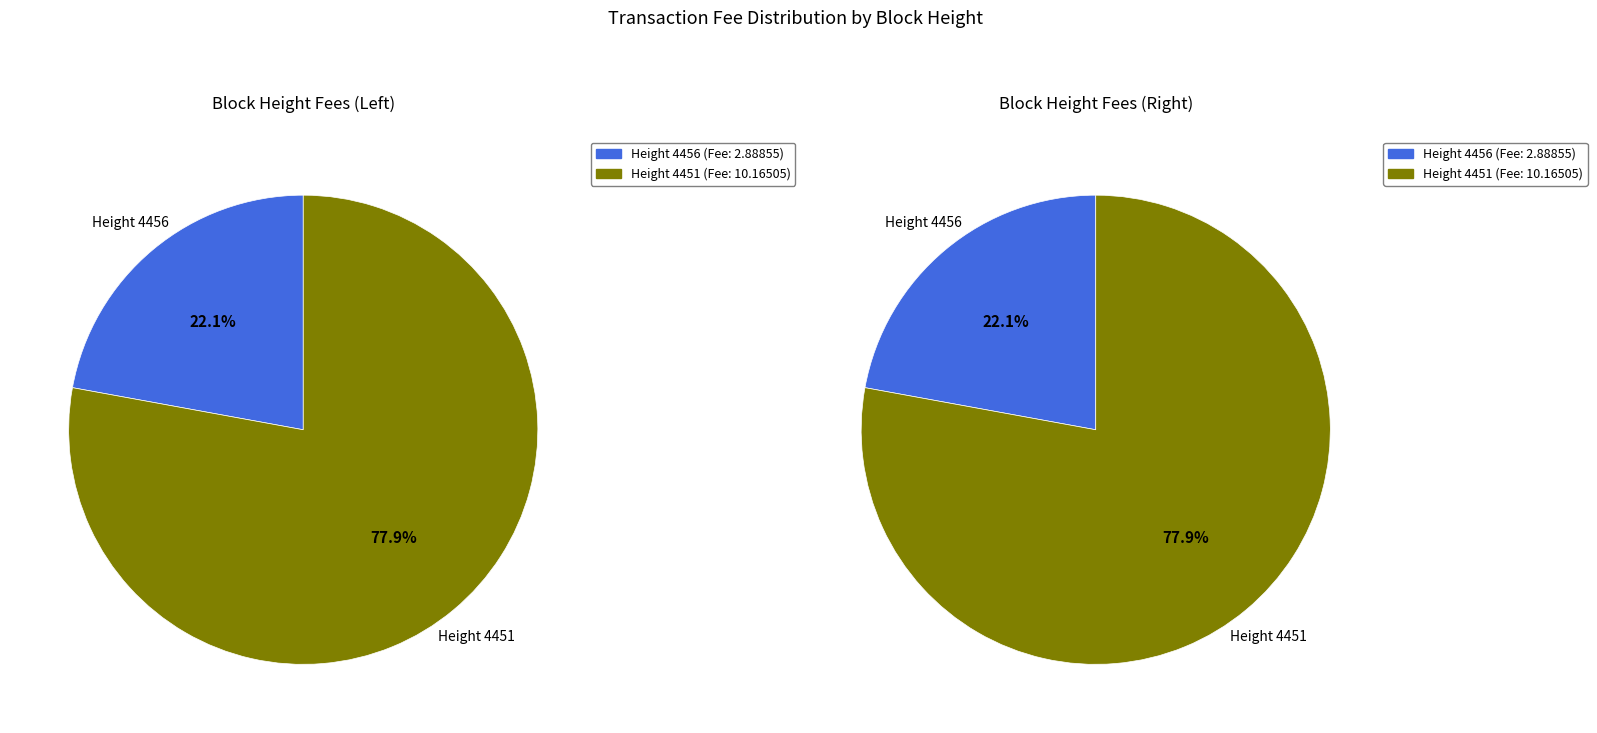

How many segments does this pie chart have?

2